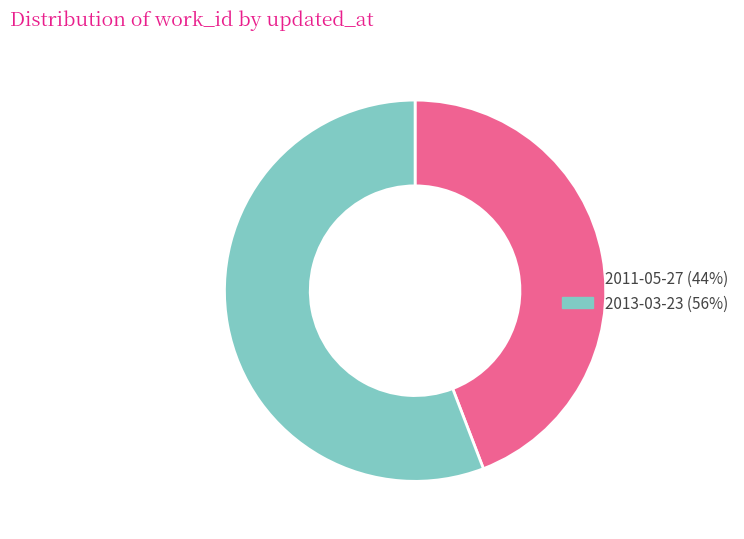

Rank the categories by value from highest to lowest.

2013-03-23, 2011-05-27